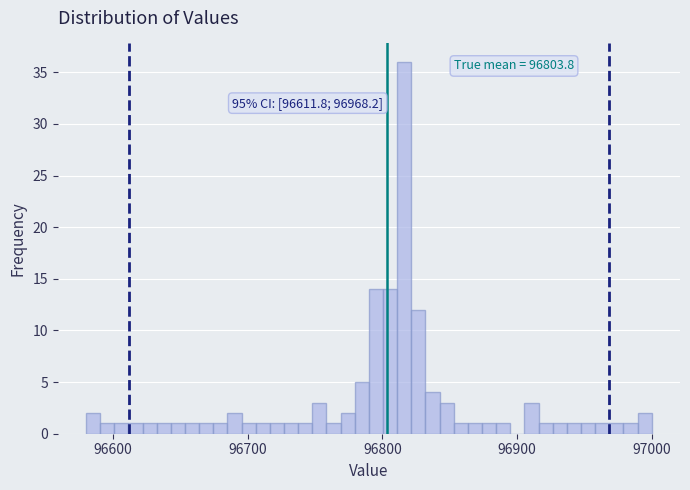

Around what value on the x-axis is the tallest bar? Give the approximate position of its centre, as read against the axis.

96820